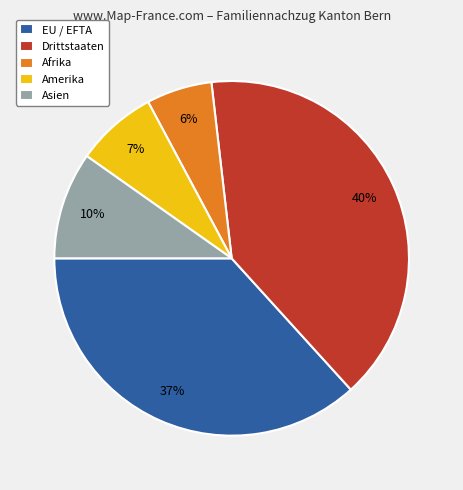

The Amerika slice represents 1% of the pie. True or false?

False